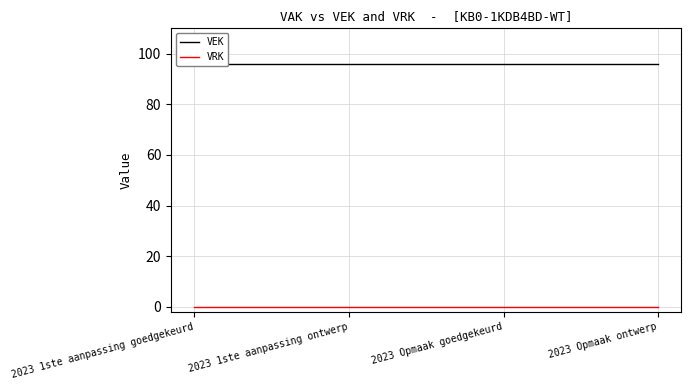

How many lines are shown in the chart?

2